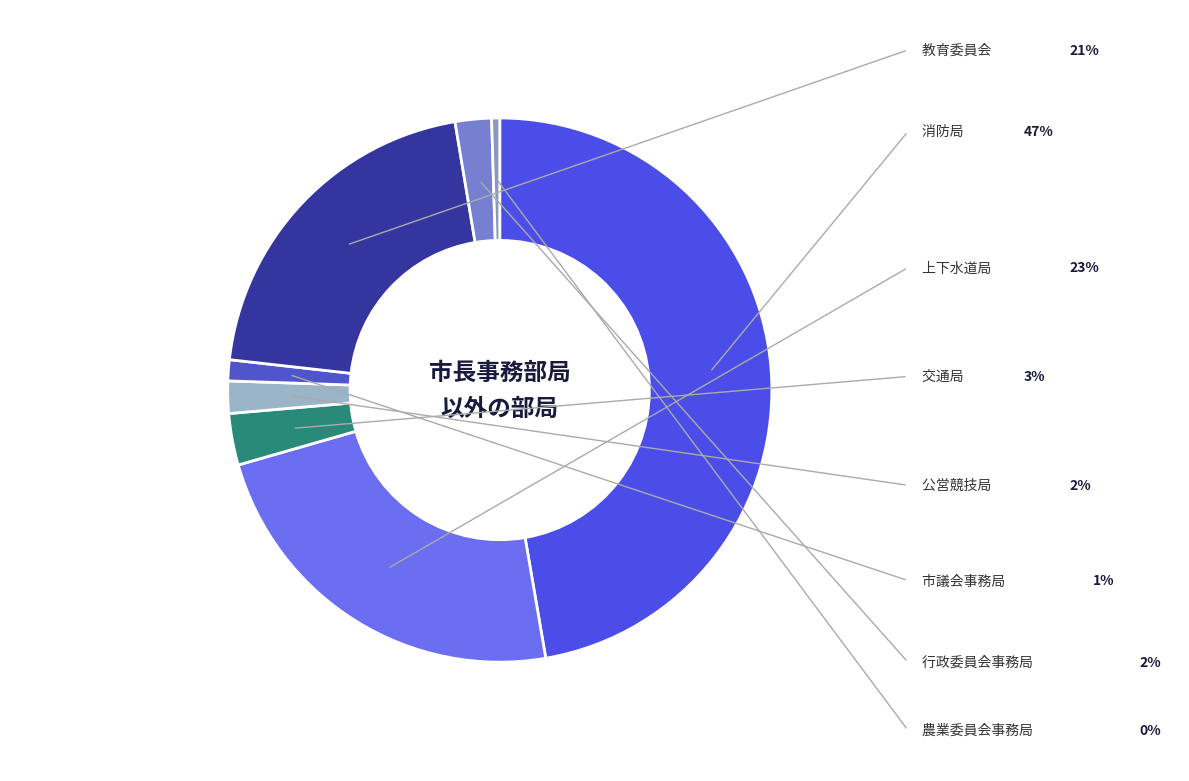

Count the number of slices in the pie.

8